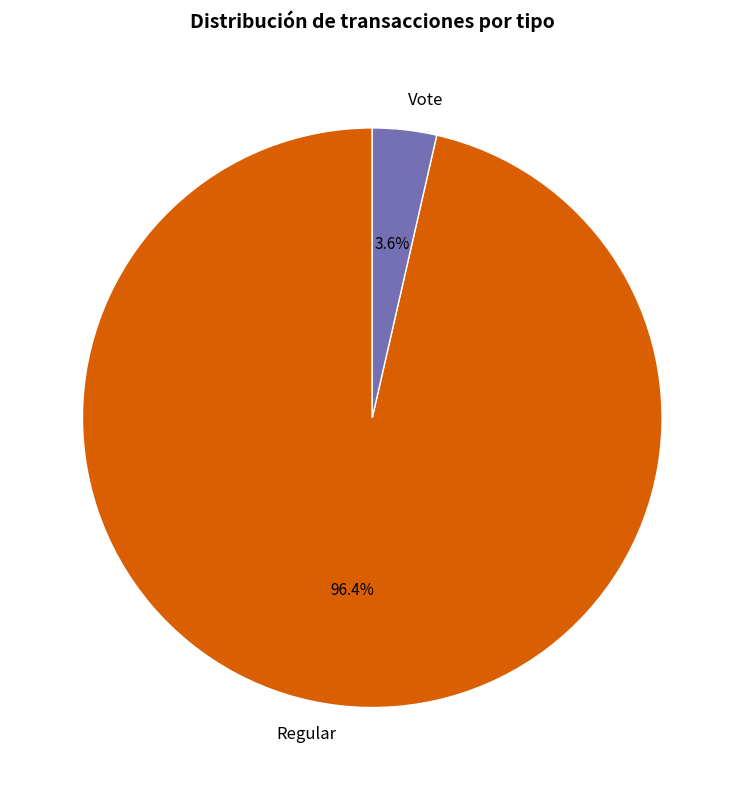

The Regular slice represents 96% of the pie. True or false?

True